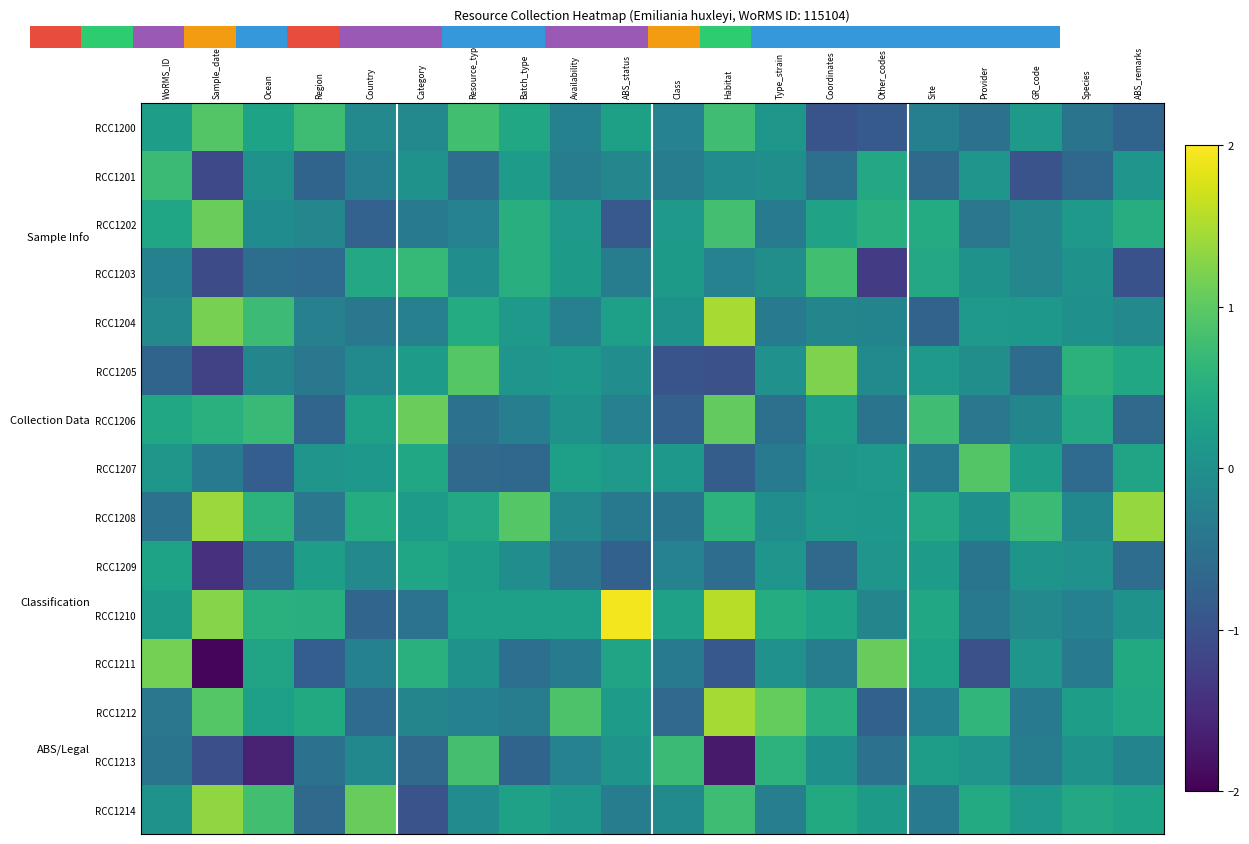

Reading right to left, list all the values displayed in this chart.

RCC1200: ABS_remarks=-0.7	Species=-0.5	GR_code=0.2	Provider=-0.5	Site=-0.3	Other_codes=-0.9	Coordinates=-1.0	Type_strain=0.1	Habitat=0.8	Class=-0.2	ABS_status=0.3	Availability=-0.2	Batch_type=0.4	Resource_type=0.8	Category=-0.1	Country=-0.1	Region=0.8	Ocean=0.3	Sample_date=0.9	WoRMS_ID=0.2
RCC1201: ABS_remarks=0.1	Species=-0.7	GR_code=-1.0	Provider=0.1	Site=-0.6	Other_codes=0.4	Coordinates=-0.5	Type_strain=-0.0	Habitat=-0.1	Class=-0.3	ABS_status=-0.1	Availability=-0.3	Batch_type=0.2	Resource_type=-0.6	Category=0.1	Country=-0.3	Region=-0.7	Ocean=0.0	Sample_date=-1.1	WoRMS_ID=0.7
RCC1202: ABS_remarks=0.5	Species=0.2	GR_code=-0.2	Provider=-0.4	Site=0.5	Other_codes=0.5	Coordinates=0.3	Type_strain=-0.3	Habitat=0.8	Class=0.2	ABS_status=-0.9	Availability=0.2	Batch_type=0.5	Resource_type=-0.2	Category=-0.4	Country=-0.7	Region=-0.2	Ocean=-0.1	Sample_date=1.1	WoRMS_ID=0.4
RCC1203: ABS_remarks=-1.0	Species=0.0	GR_code=-0.1	Provider=0.0	Site=0.4	Other_codes=-1.3	Coordinates=0.8	Type_strain=-0.0	Habitat=-0.2	Class=0.2	ABS_status=-0.3	Availability=0.2	Batch_type=0.5	Resource_type=-0.0	Category=0.7	Country=0.4	Region=-0.6	Ocean=-0.6	Sample_date=-1.1	WoRMS_ID=-0.2
RCC1204: ABS_remarks=-0.1	Species=0.0	GR_code=0.1	Provider=0.1	Site=-0.7	Other_codes=-0.2	Coordinates=-0.2	Type_strain=-0.4	Habitat=1.5	Class=0.0	ABS_status=0.3	Availability=-0.3	Batch_type=0.2	Resource_type=0.5	Category=-0.3	Country=-0.4	Region=-0.3	Ocean=0.7	Sample_date=1.2	WoRMS_ID=-0.1
RCC1205: ABS_remarks=0.4	Species=0.6	GR_code=-0.6	Provider=-0.0	Site=0.2	Other_codes=-0.1	Coordinates=1.2	Type_strain=0.0	Habitat=-1.0	Class=-1.0	ABS_status=-0.0	Availability=0.1	Batch_type=0.1	Resource_type=0.9	Category=0.2	Country=-0.1	Region=-0.4	Ocean=-0.2	Sample_date=-1.2	WoRMS_ID=-0.7
RCC1206: ABS_remarks=-0.6	Species=0.4	GR_code=-0.2	Provider=-0.4	Site=0.8	Other_codes=-0.5	Coordinates=0.2	Type_strain=-0.5	Habitat=1.0	Class=-0.8	ABS_status=-0.3	Availability=0.0	Batch_type=-0.3	Resource_type=-0.5	Category=1.1	Country=0.3	Region=-0.7	Ocean=0.7	Sample_date=0.5	WoRMS_ID=0.4
RCC1207: ABS_remarks=0.3	Species=-0.6	GR_code=0.2	Provider=0.9	Site=-0.4	Other_codes=0.1	Coordinates=0.1	Type_strain=-0.3	Habitat=-0.8	Class=0.1	ABS_status=0.1	Availability=0.3	Batch_type=-0.7	Resource_type=-0.6	Category=0.4	Country=0.1	Region=0.1	Ocean=-0.8	Sample_date=-0.3	WoRMS_ID=0.1
RCC1208: ABS_remarks=1.4	Species=-0.1	GR_code=0.7	Provider=0.0	Site=0.4	Other_codes=0.1	Coordinates=0.2	Type_strain=-0.0	Habitat=0.6	Class=-0.4	ABS_status=-0.4	Availability=-0.1	Batch_type=0.9	Resource_type=0.4	Category=0.2	Country=0.5	Region=-0.4	Ocean=0.6	Sample_date=1.4	WoRMS_ID=-0.5
RCC1209: ABS_remarks=-0.6	Species=0.0	GR_code=0.1	Provider=-0.4	Site=0.2	Other_codes=0.1	Coordinates=-0.6	Type_strain=0.1	Habitat=-0.6	Class=-0.2	ABS_status=-0.8	Availability=-0.4	Batch_type=-0.0	Resource_type=0.2	Category=0.4	Country=-0.1	Region=0.2	Ocean=-0.5	Sample_date=-1.4	WoRMS_ID=0.3
RCC1210: ABS_remarks=0.0	Species=-0.2	GR_code=-0.1	Provider=-0.4	Site=0.4	Other_codes=-0.2	Coordinates=0.3	Type_strain=0.5	Habitat=1.6	Class=0.3	ABS_status=1.9	Availability=0.3	Batch_type=0.3	Resource_type=0.3	Category=-0.5	Country=-0.7	Region=0.5	Ocean=0.5	Sample_date=1.3	WoRMS_ID=0.2
RCC1211: ABS_remarks=0.4	Species=-0.3	GR_code=0.1	Provider=-1.0	Site=0.3	Other_codes=1.1	Coordinates=-0.3	Type_strain=0.0	Habitat=-0.9	Class=-0.4	ABS_status=0.3	Availability=-0.4	Batch_type=-0.5	Resource_type=0.0	Category=0.5	Country=-0.2	Region=-0.8	Ocean=0.3	Sample_date=-1.9	WoRMS_ID=1.2
RCC1212: ABS_remarks=0.4	Species=0.2	GR_code=-0.4	Provider=0.6	Site=-0.2	Other_codes=-0.8	Coordinates=0.5	Type_strain=1.1	Habitat=1.5	Class=-0.6	ABS_status=0.2	Availability=0.9	Batch_type=-0.3	Resource_type=-0.2	Category=-0.2	Country=-0.6	Region=0.4	Ocean=0.3	Sample_date=0.9	WoRMS_ID=-0.4
RCC1213: ABS_remarks=-0.2	Species=0.0	GR_code=-0.3	Provider=0.1	Site=0.2	Other_codes=-0.5	Coordinates=0.0	Type_strain=0.6	Habitat=-1.7	Class=0.7	ABS_status=0.1	Availability=-0.2	Batch_type=-0.7	Resource_type=0.8	Category=-0.6	Country=-0.1	Region=-0.5	Ocean=-1.6	Sample_date=-1.0	WoRMS_ID=-0.5
RCC1214: ABS_remarks=0.3	Species=0.4	GR_code=0.2	Provider=0.4	Site=-0.3	Other_codes=0.2	Coordinates=0.4	Type_strain=-0.3	Habitat=0.8	Class=-0.1	ABS_status=-0.3	Availability=0.1	Batch_type=0.3	Resource_type=-0.1	Category=-1.0	Country=1.1	Region=-0.6	Ocean=0.8	Sample_date=1.3	WoRMS_ID=0.1